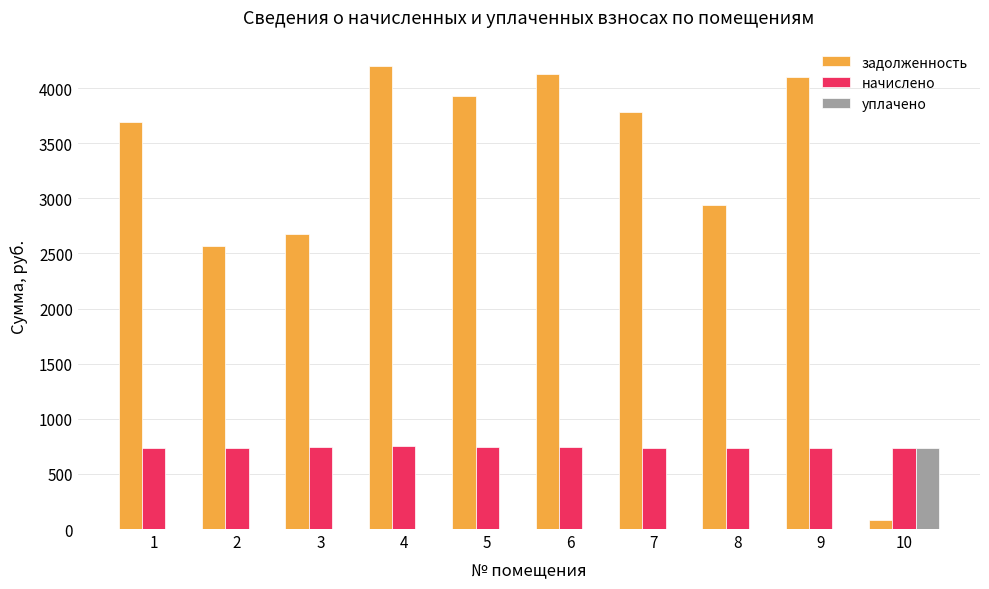

How many categories are shown in the chart?

10